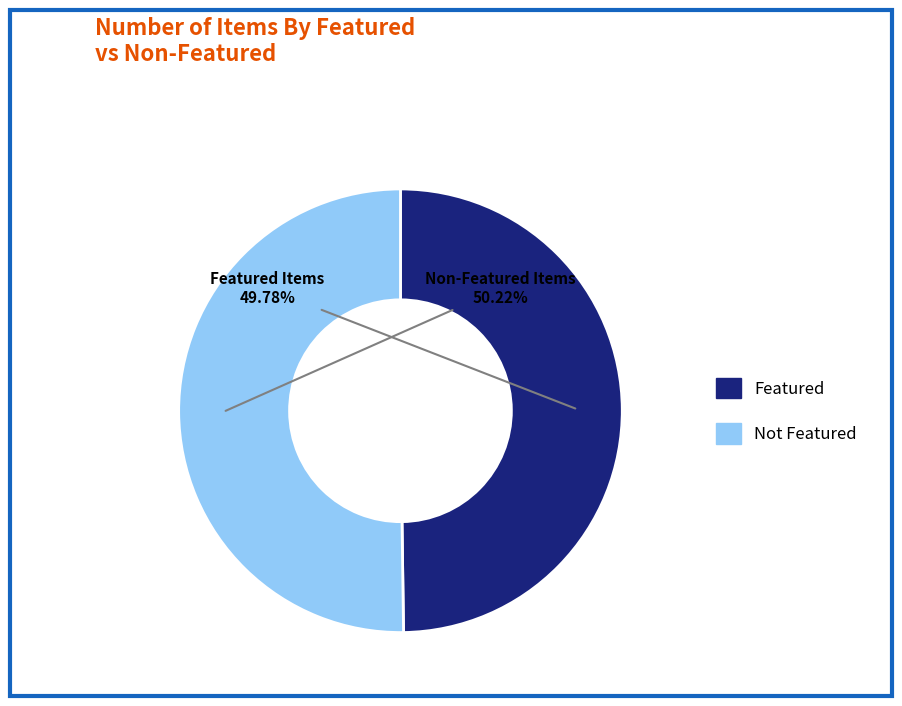

Is there a majority slice in this chart?

Yes